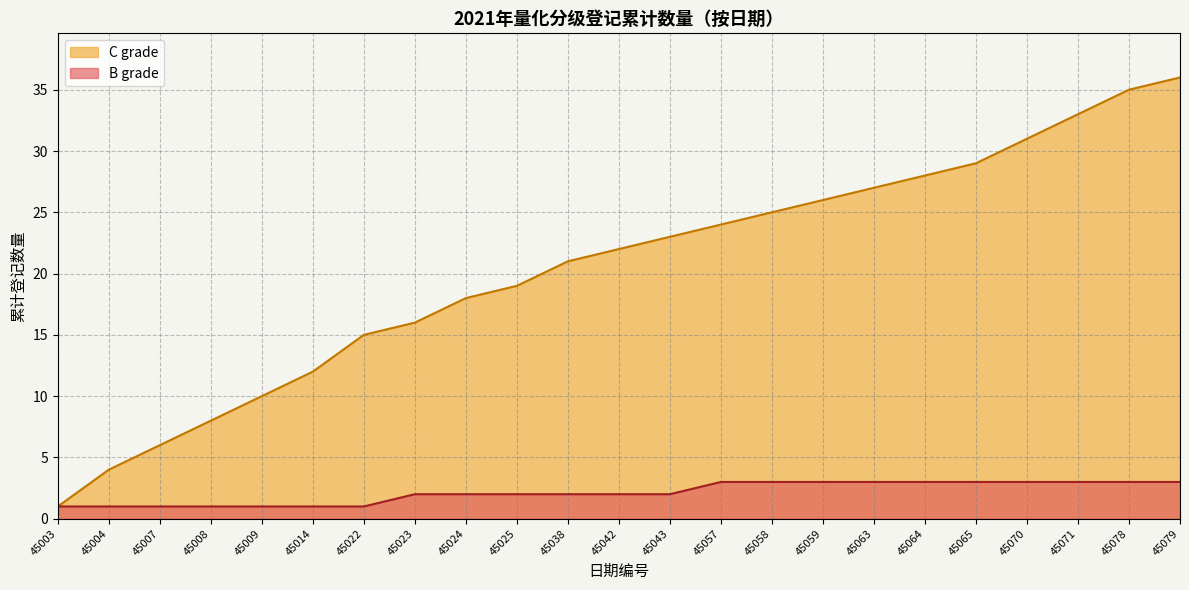

What are all the series names shown in the legend?

C grade, B grade